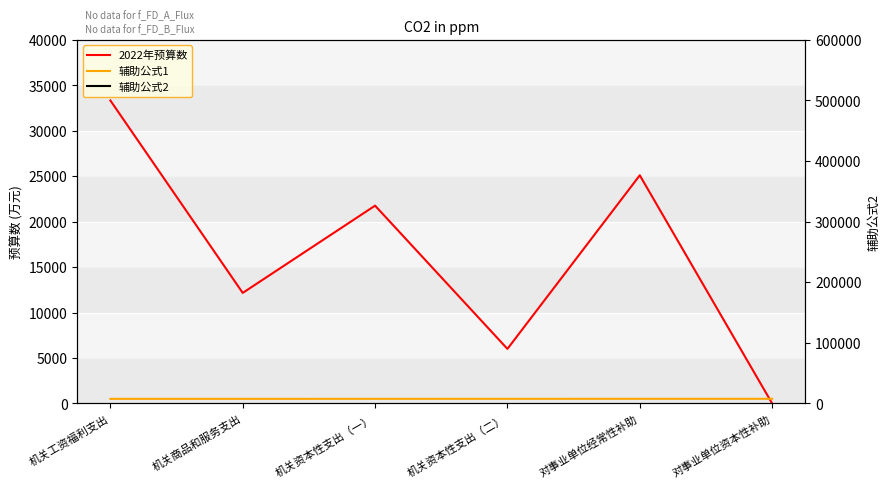

True or false: 辅助公式2 has more than 1 points higher than both neighbors.

False